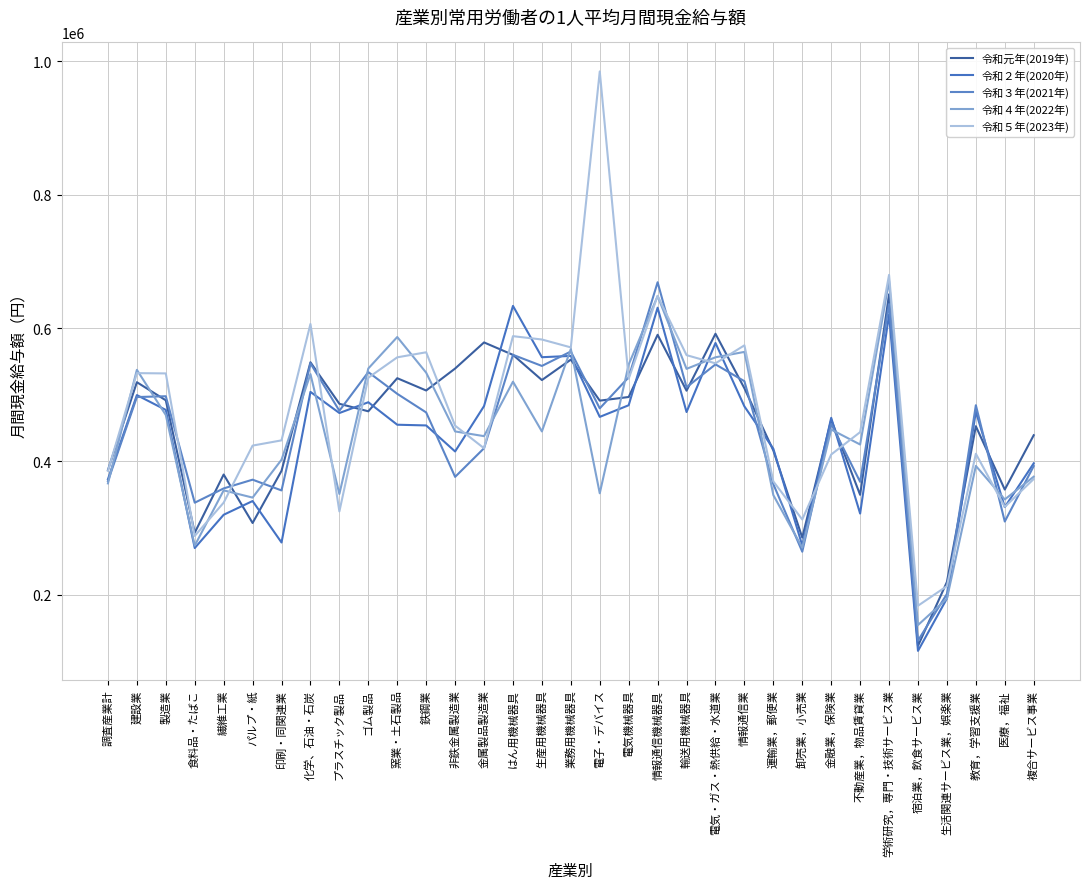

Reading left to right, what are all the values shown in this chart?

令和元年(2019年): 調査産業計=387186	建設業=518862	製造業=491717	食料品・たばこ=293244	繊維工業=380476	パルプ・紙=307816	印刷・同関連業=386032	化学、石油・石炭=548728	プラスチック製品=486493	ゴム製品=475236	窯業・土石製品=524860	鉄鋼業=506437	非鉄金属製造業=539329	金属製品製造業=578481	はん用機械器具=559843	生産用機械器具=522074	業務用機械器具=552708	電子・デバイス=491208	電気機械器具=496689	情報通信機械器具=589931	輸送用機械器具=506133	電気・ガス・熱供給・水道業=591490	情報通信業=509688	運輸業，郵便業=416495	卸売業，小売業=285953	金融業，保険業=462539	不動産業，物品賃貸業=350053	学術研究，専門・技術サービス業=650630	宿泊業，飲食サービス業=123665	生活関連サービス業，娯楽業=219429	教育，学習支援業=452889	医療，福祉=357934	複合サービス事業=439385
令和２年(2020年): 調査産業計=373418	建設業=499520	製造業=477284	食料品・たばこ=270272	繊維工業=320153	パルプ・紙=340729	印刷・同関連業=278592	化学、石油・石炭=504325	プラスチック製品=472665	ゴム製品=488815	窯業・土石製品=455121	鉄鋼業=454050	非鉄金属製造業=415030	金属製品製造業=483060	はん用機械器具=633219	生産用機械器具=556304	業務用機械器具=558273	電子・デバイス=466864	電気機械器具=484317	情報通信機械器具=630505	輸送用機械器具=474159	電気・ガス・熱供給・水道業=577664	情報通信業=482590	運輸業，郵便業=419117	卸売業，小売業=273979	金融業，保険業=465466	不動産業，物品賃貸業=321954	学術研究，専門・技術サービス業=620469	宿泊業，飲食サービス業=116142	生活関連サービス業，娯楽業=194663	教育，学習支援業=474698	医療，福祉=331650	複合サービス事業=397254
令和３年(2021年): 調査産業計=370568	建設業=496617	製造業=497813	食料品・たばこ=338238	繊維工業=359647	パルプ・紙=372756	印刷・同関連業=356636	化学、石油・石炭=547115	プラスチック製品=476046	ゴム製品=533985	窯業・土石製品=501440	鉄鋼業=473521	非鉄金属製造業=376943	金属製品製造業=419878	はん用機械器具=559889	生産用機械器具=543250	業務用機械器具=564845	電子・デバイス=479657	電気機械器具=526276	情報通信機械器具=668689	輸送用機械器具=511243	電気・ガス・熱供給・水道業=545551	情報通信業=520352	運輸業，郵便業=366021	卸売業，小売業=264772	金融業，保険業=456312	不動産業，物品賃貸業=369529	学術研究，専門・技術サービス業=635841	宿泊業，飲食サービス業=131543	生活関連サービス業，娯楽業=201482	教育，学習支援業=484362	医療，福祉=310032	複合サービス事業=393154
令和４年(2022年): 調査産業計=367190	建設業=537368	製造業=469668	食料品・たばこ=273859	繊維工業=356737	パルプ・紙=345894	印刷・同関連業=402643	化学、石油・石炭=530994	プラスチック製品=351323	ゴム製品=539416	窯業・土石製品=586583	鉄鋼業=533120	非鉄金属製造業=445075	金属製品製造業=437991	はん用機械器具=519647	生産用機械器具=445054	業務用機械器具=568633	電子・デバイス=352329	電気機械器具=545383	情報通信機械器具=647904	輸送用機械器具=538856	電気・ガス・熱供給・水道業=556201	情報通信業=564280	運輸業，郵便業=349616	卸売業，小売業=270874	金融業，保険業=447902	不動産業，物品賃貸業=425464	学術研究，専門・技術サービス業=670558	宿泊業，飲食サービス業=154848	生活関連サービス業，娯楽業=194303	教育，学習支援業=393373	医療，福祉=343138	複合サービス事業=377226
令和５年(2023年): 調査産業計=385996	建設業=532466	製造業=532024	食料品・たばこ=288423	繊維工業=338321	パルプ・紙=423841	印刷・同関連業=431671	化学、石油・石炭=606147	プラスチック製品=325123	ゴム製品=525584	窯業・土石製品=556145	鉄鋼業=563709	非鉄金属製造業=453718	金属製品製造業=419871	はん用機械器具=587864	生産用機械器具=582859	業務用機械器具=571036	電子・デバイス=984694	電気機械器具=524098	情報通信機械器具=648352	輸送用機械器具=559418	電気・ガス・熱供給・水道業=547145	情報通信業=574108	運輸業，郵便業=370094	卸売業，小売業=313088	金融業，保険業=410497	不動産業，物品賃貸業=443998	学術研究，専門・技術サービス業=679706	宿泊業，飲食サービス業=183812	生活関連サービス業，娯楽業=213235	教育，学習支援業=411603	医療，福祉=331984	複合サービス事業=373749